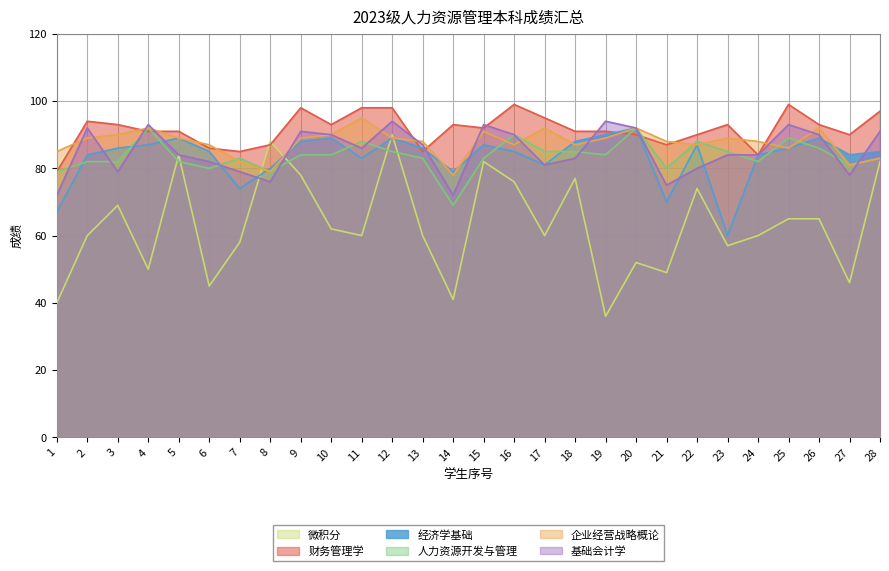

How many data points in 人力资源开发与管理 are above 84?

11